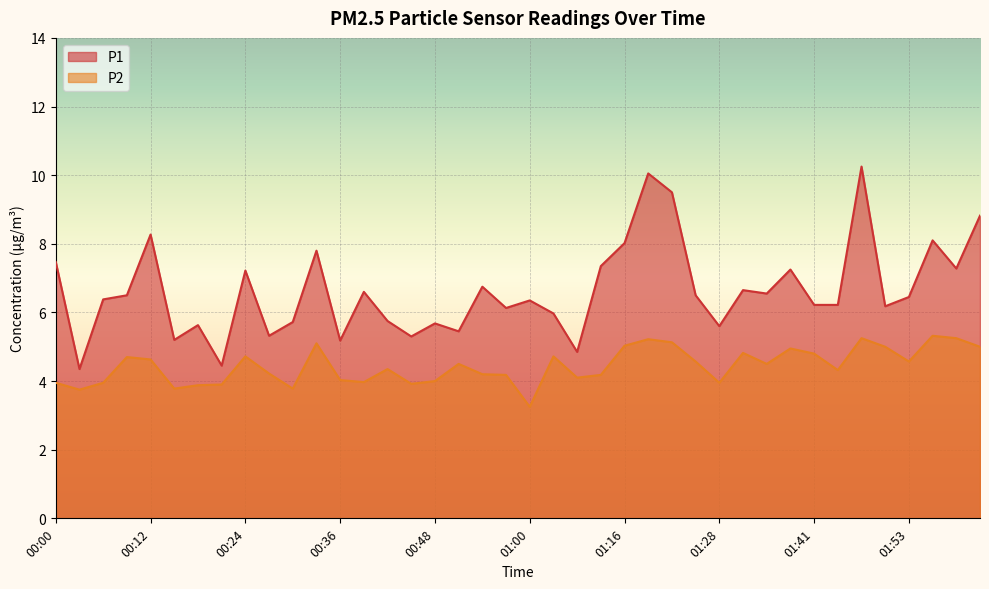

Reading right to left, transcribe all the data shown in this chart.

P1: 02:02=8.8	01:59=7.3	01:56=8.1	01:53=6.5	01:50=6.2	01:47=10.2	01:44=6.2	01:41=6.2	01:38=7.2	01:35=6.5	01:32=6.7	01:28=5.6	01:25=6.5	01:22=9.5	01:19=10.1	01:16=8.0	01:13=7.3	01:10=4.8	01:03=6.0	01:00=6.3	00:57=6.1	00:54=6.8	00:51=5.5	00:48=5.7	00:45=5.3	00:42=5.8	00:39=6.6	00:36=5.2	00:33=7.8	00:30=5.7	00:27=5.3	00:24=7.2	00:21=4.5	00:18=5.6	00:15=5.2	00:12=8.3	00:09=6.5	00:06=6.4	00:03=4.3	00:00=7.5
P2: 02:02=5.0	01:59=5.2	01:56=5.3	01:53=4.6	01:50=5.0	01:47=5.2	01:44=4.3	01:41=4.8	01:38=5.0	01:35=4.5	01:32=4.8	01:28=4.0	01:25=4.6	01:22=5.1	01:19=5.2	01:16=5.0	01:13=4.2	01:10=4.1	01:03=4.7	01:00=3.2	00:57=4.2	00:54=4.2	00:51=4.5	00:48=4.0	00:45=3.9	00:42=4.3	00:39=4.0	00:36=4.0	00:33=5.1	00:30=3.8	00:27=4.2	00:24=4.7	00:21=3.9	00:18=3.9	00:15=3.8	00:12=4.6	00:09=4.7	00:06=4.0	00:03=3.8	00:00=4.0